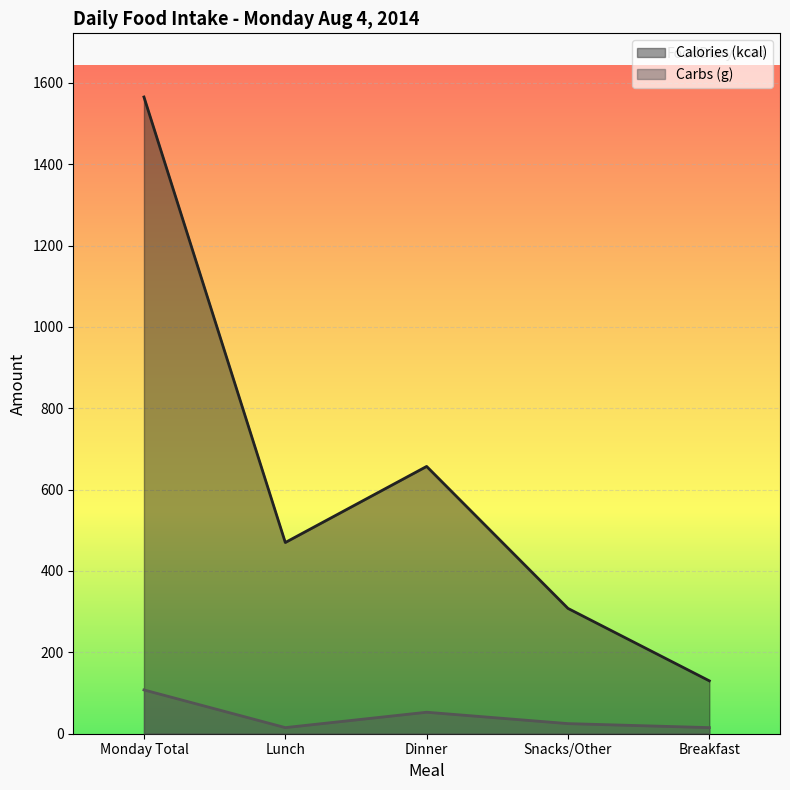

Where is the first local minimum for Carbs (g)?

Lunch